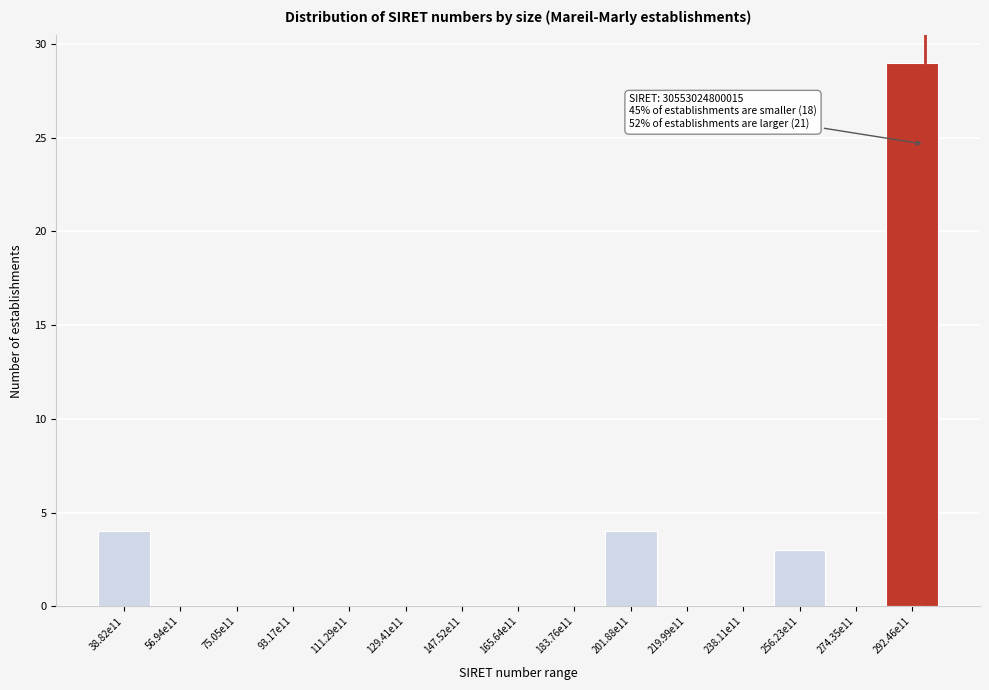

Reading left to right, transcribe all the data shown in this chart.

38.82e11=4	56.94e11=0	75.05e11=0	93.17e11=0	111.29e11=0	129.41e11=0	147.52e11=0	165.64e11=0	183.76e11=0	201.88e11=4	219.99e11=0	238.11e11=0	256.23e11=3	274.35e11=0	292.46e11=29